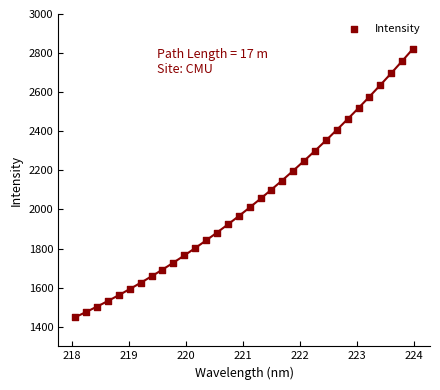

What is the range of X values (max minus min)?

5.9